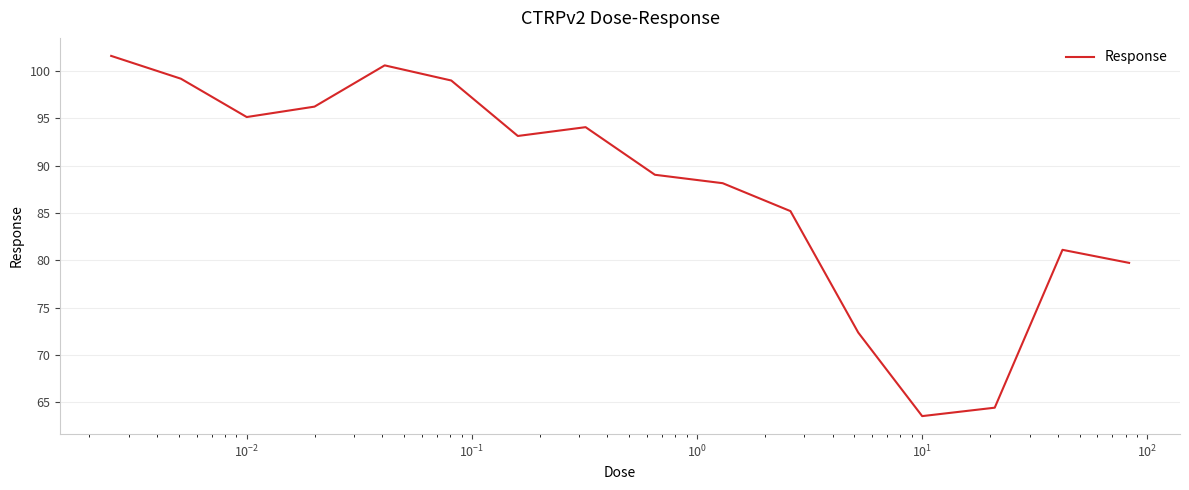

What is the maximum value shown in the chart?

101.6